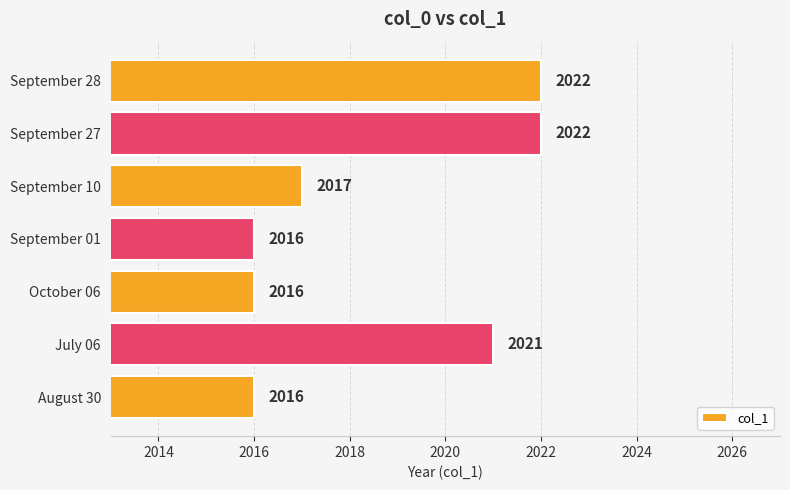

True or false: the data shows 2021 at July 06.

True